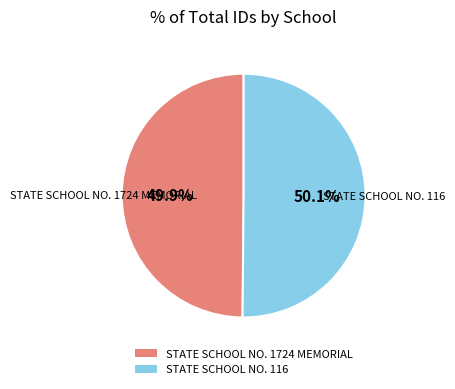

Is there a majority slice in this chart?

Yes